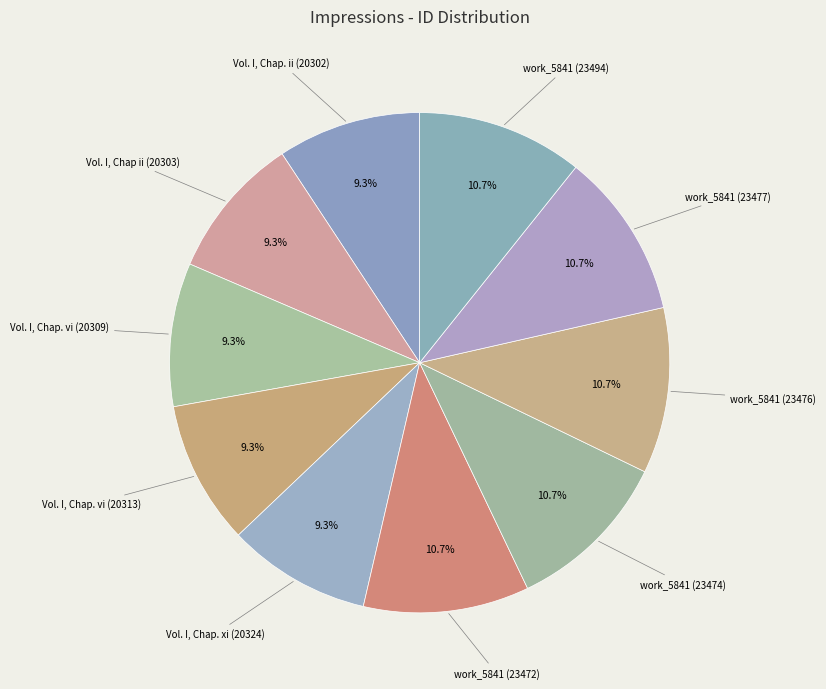

Which category has the smallest portion of the pie?

Vol. I, Chap. ii (20302)